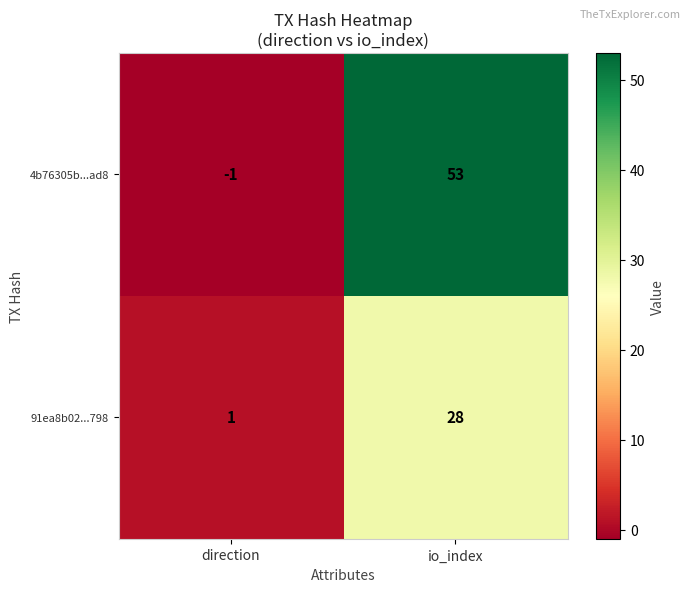

What is the spread (max minus min) of values at direction?

2